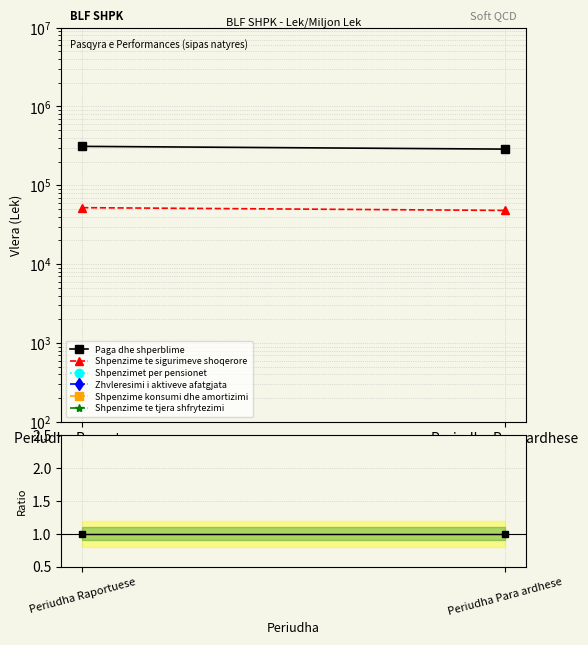

What are all the series names shown in the legend?

Paga dhe shperblime, Shpenzime te sigurimeve shoqerore, Shpenzimet per pensionet, Zhvleresimi i aktiveve afatgjata, Shpenzime konsumi dhe amortizimi, Shpenzime te tjera shfrytezimi